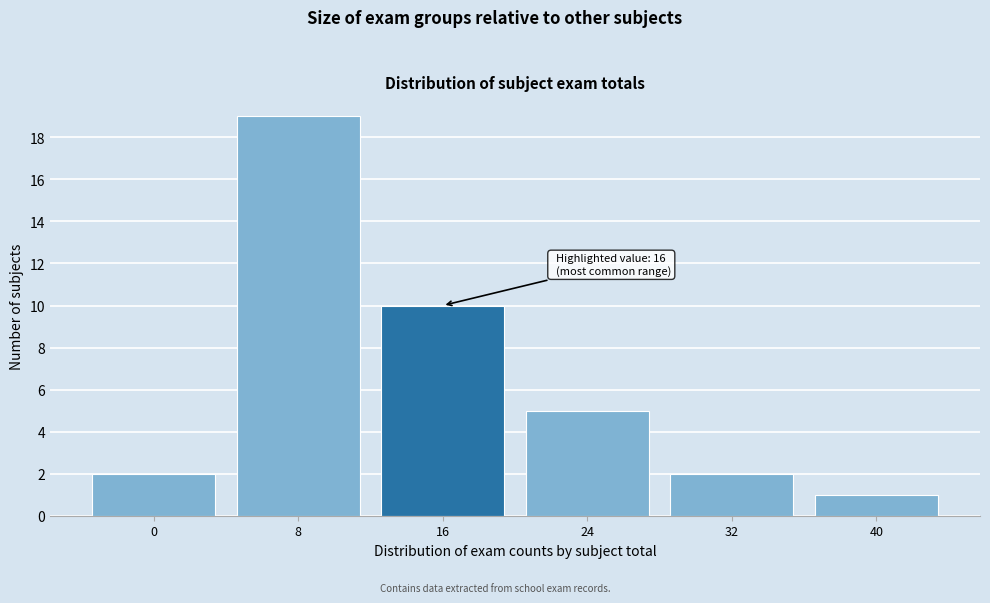

Reading right to left, transcribe all the data shown in this chart.

1	2	5	10	19	2